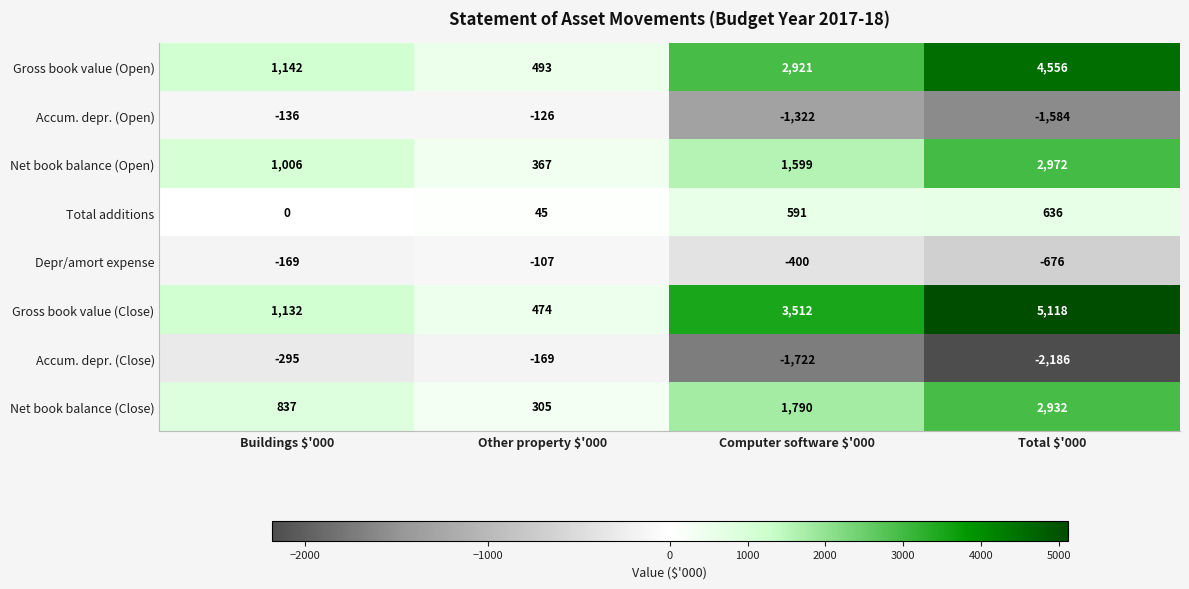

How many data points does each series have?

4